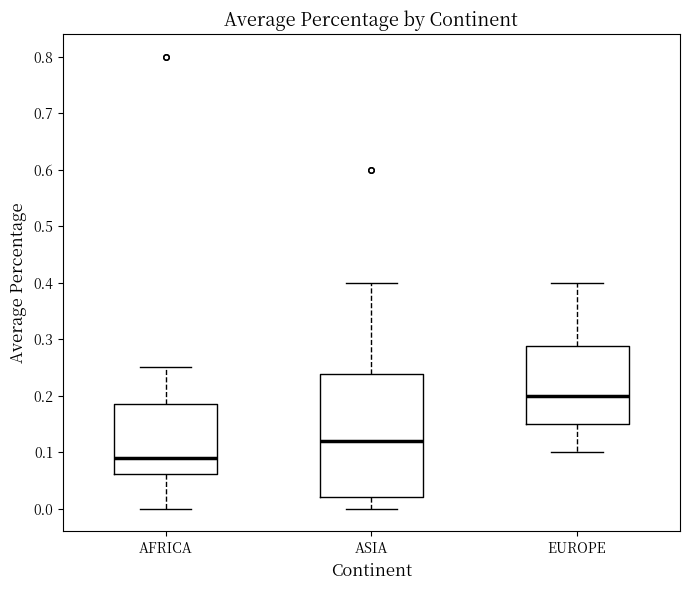

Reading left to right, read every box against the y-axis: the position of its median line, the range the box covers, and the ends of its whiskers. The values are not printed on the chart, so give them approximately, as read against the axis.

AFRICA: median 0.09, box 0.06 to 0.19, whiskers 0.00 to 0.25
ASIA: median 0.12, box 0.02 to 0.24, whiskers 0.00 to 0.40
EUROPE: median 0.20, box 0.15 to 0.29, whiskers 0.10 to 0.40